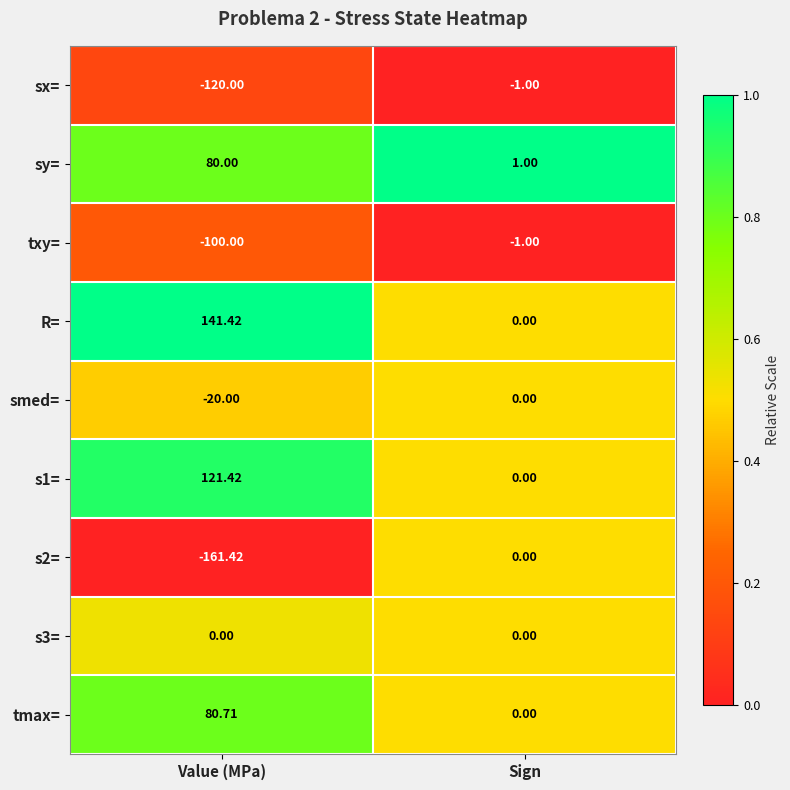

At which label is sy= closest to 40?

Sign